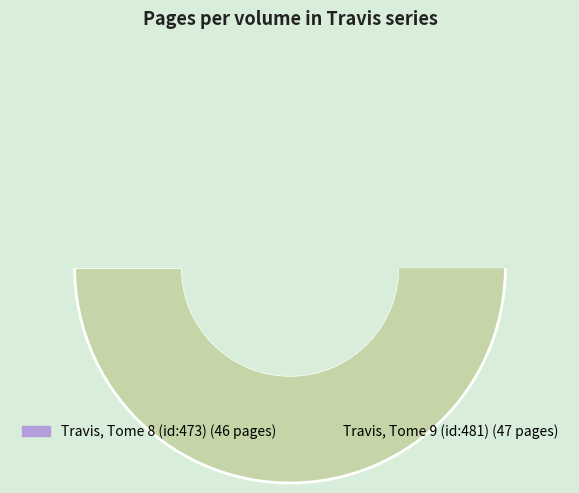

Which slice represents more than half of the pie?

Travis, Tome 9 (id:481)